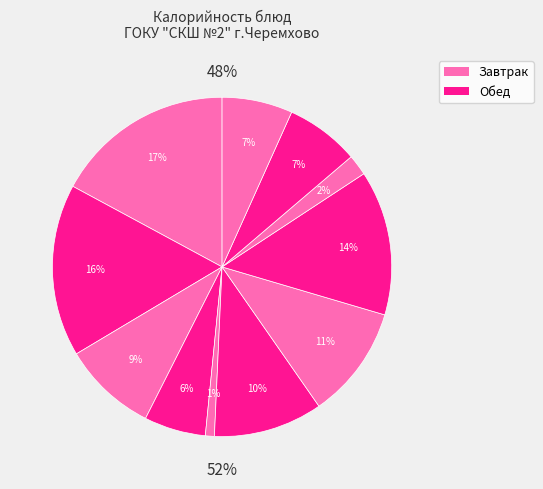

True or false: Запеканка рисовая с творогом accounts for 28% of the total.

False